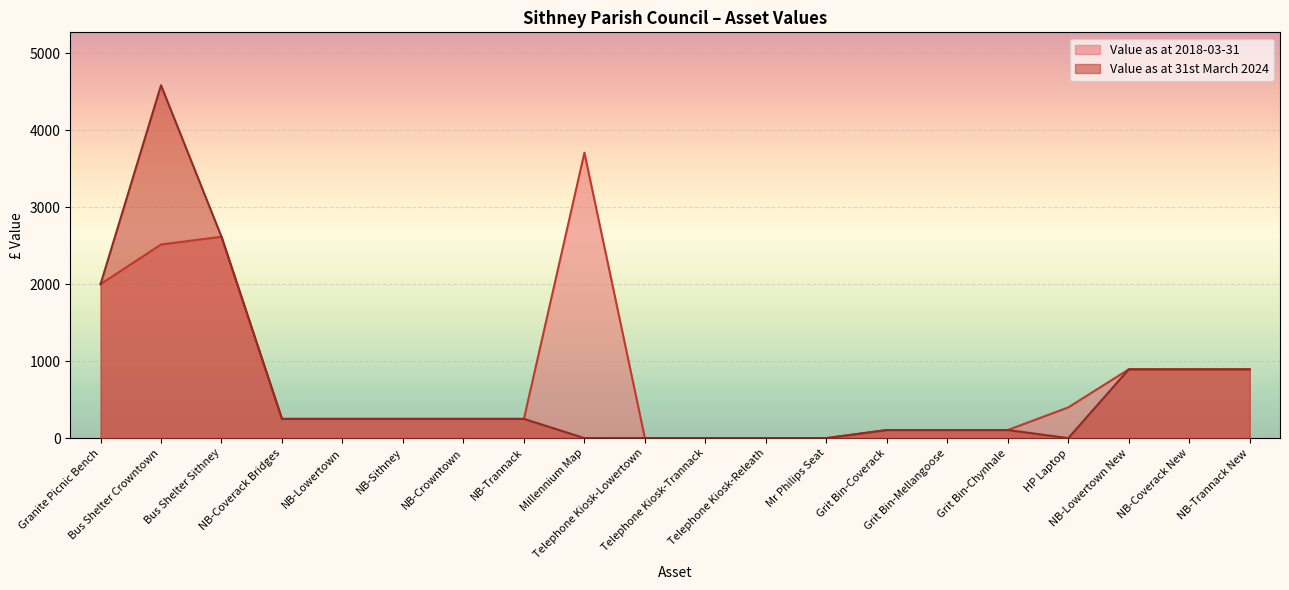

What is the total value across all series at Telephone Kiosk-Lowertown?

2.0